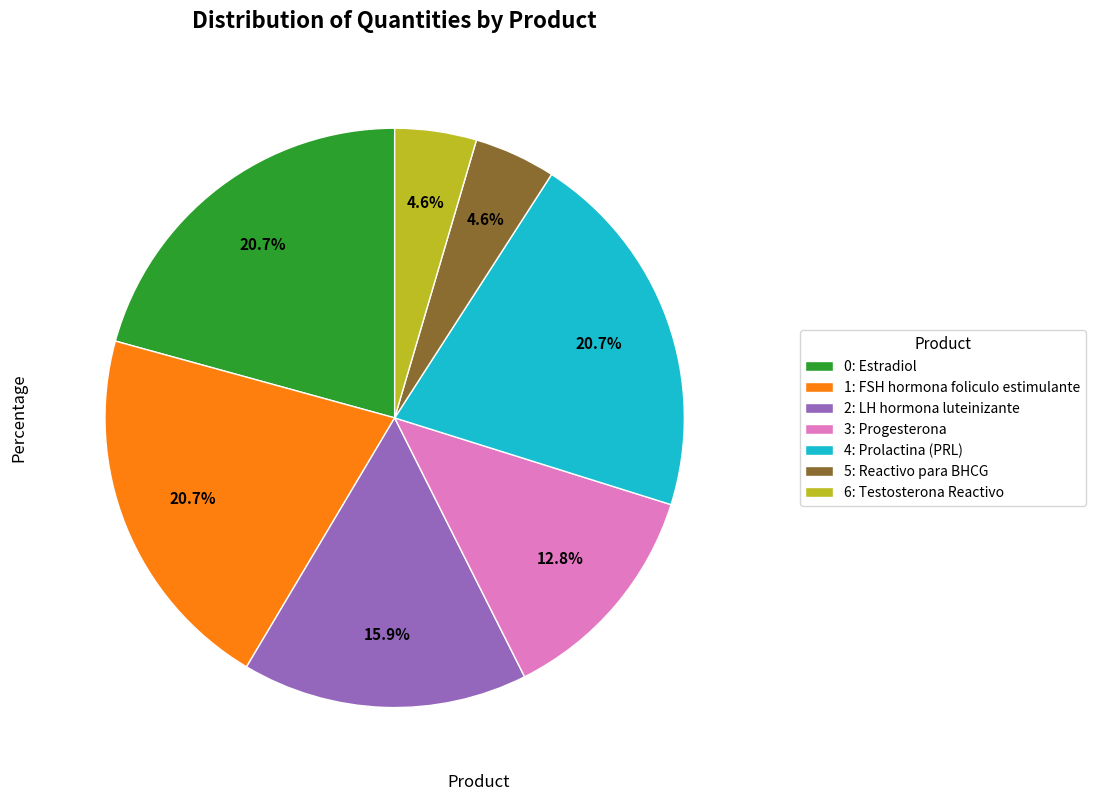

Does 1: FSH hormona foliculo estimulante account for over 50% of the chart?

No